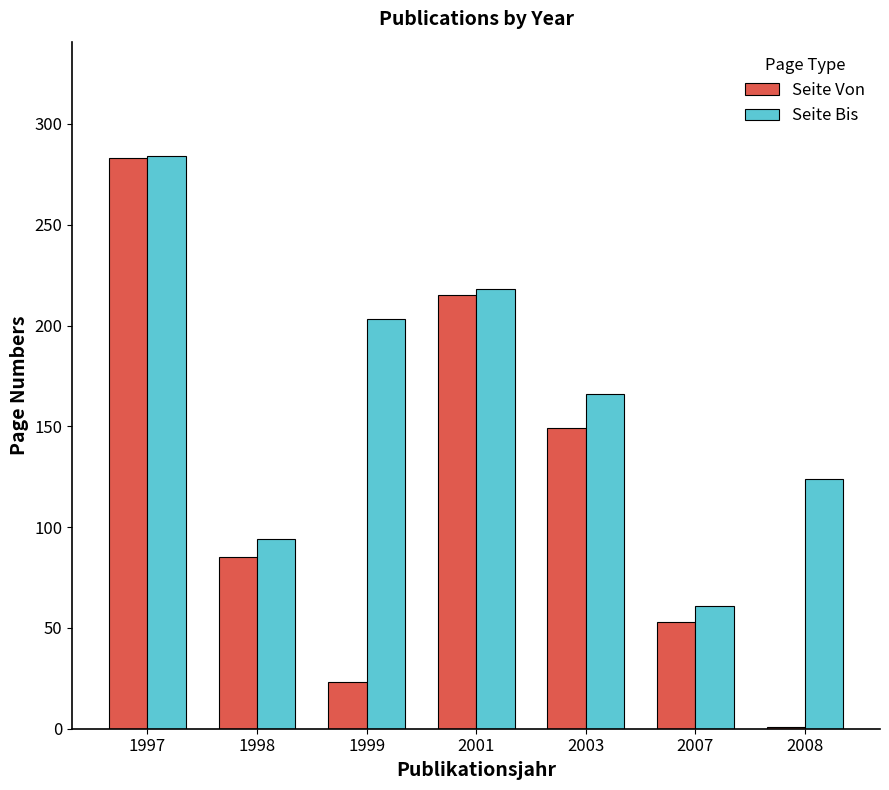

At which category is the sum across all series the highest?

1997